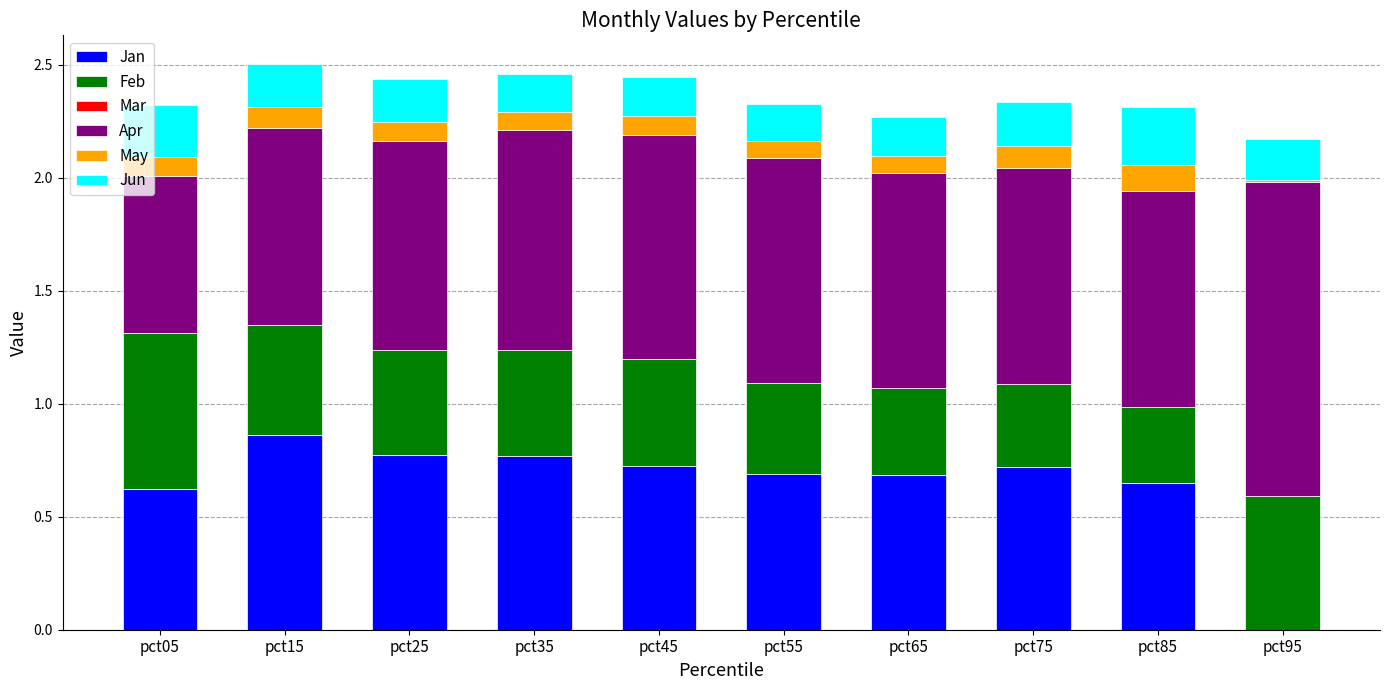

What is the total value across all series at pct05?

2.3